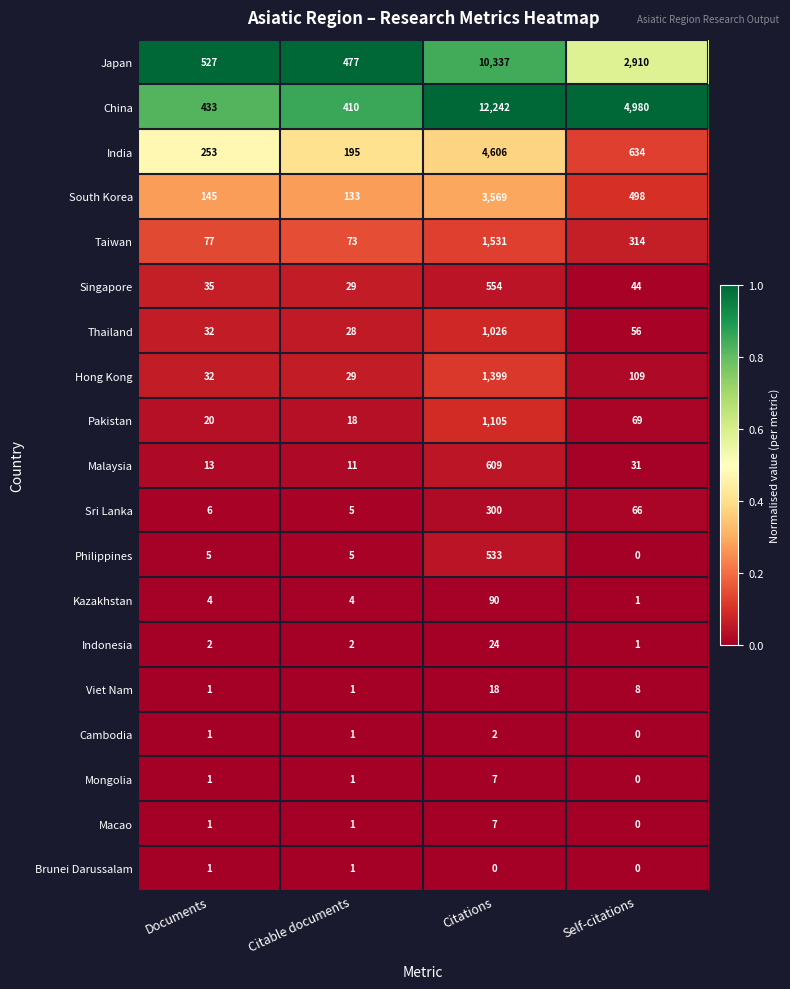

What is the spread (max minus min) of values at Citable documents?

476